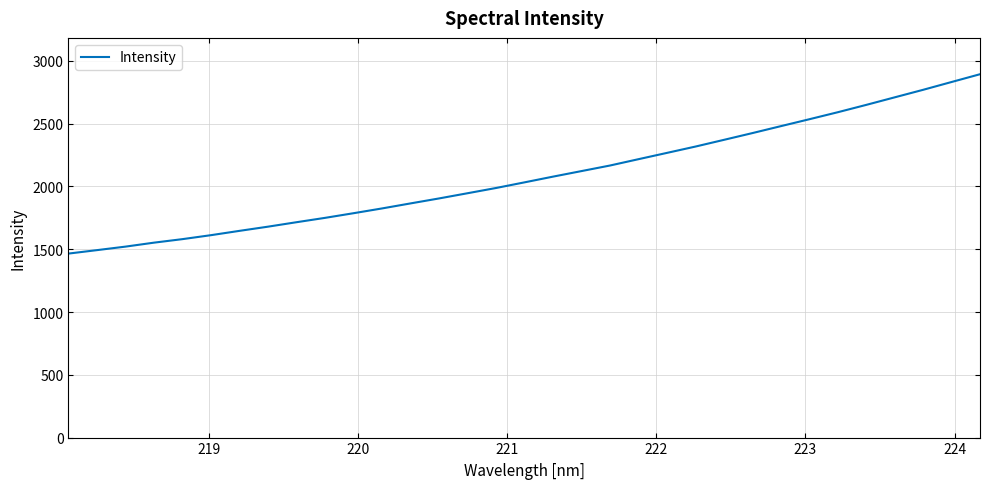

True or false: there are more than 1 points higher than both neighbors.

False